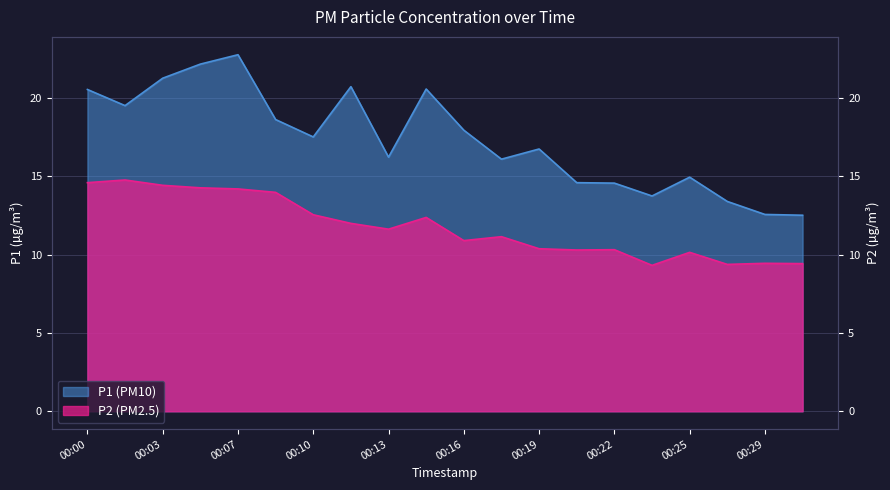

Between 00:16 and 00:13, which is larger?

00:16